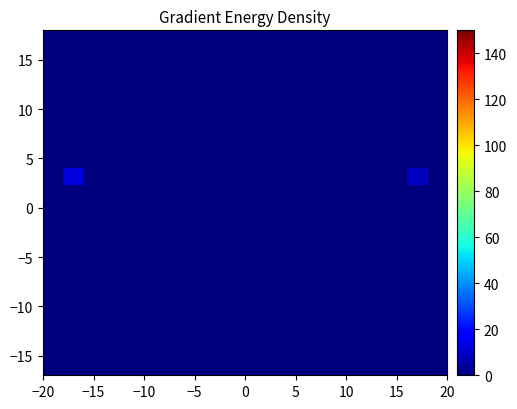

How many categories are shown in the chart?

20